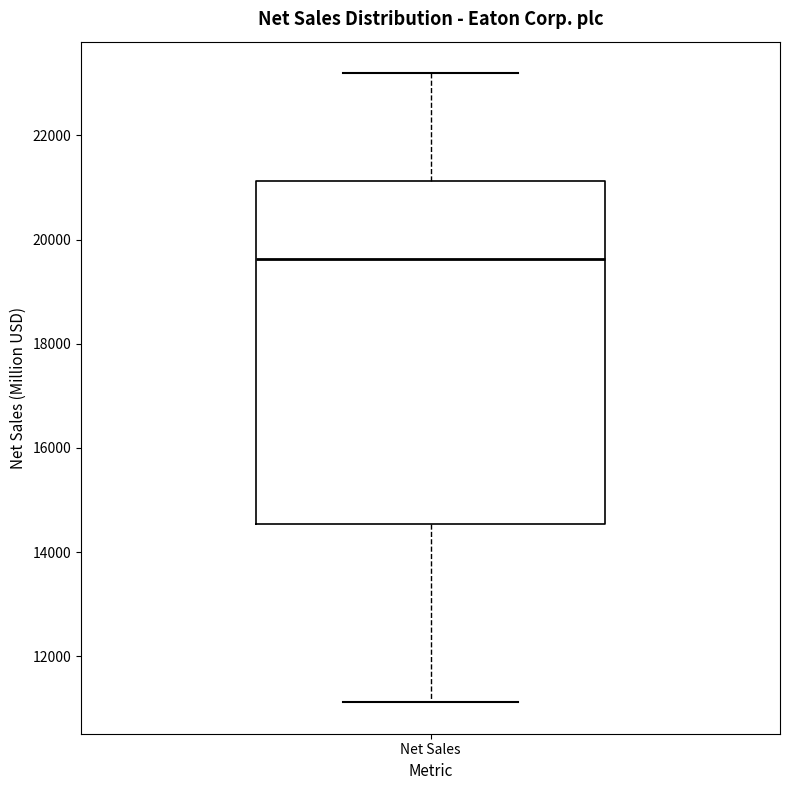

Read this box plot against the y-axis: the position of the median line, the range covered by the box, and the ends of both whiskers. The values are not printed on the chart, so give them approximately, as read against the axis.

median 19600, box 14600 to 21200, whiskers 11200 to 23200